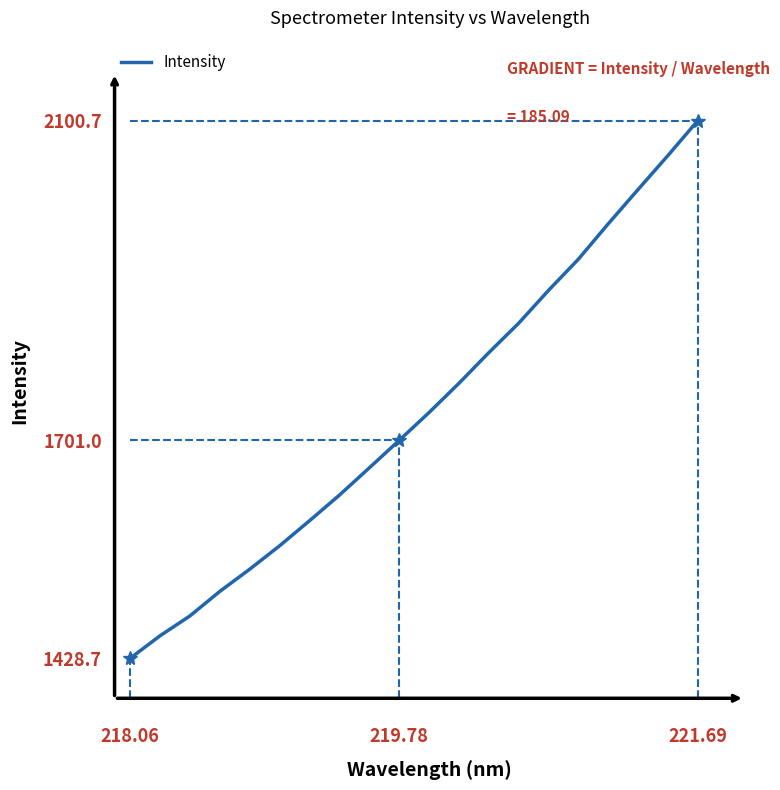

What is the maximum value shown in the chart?

2100.7